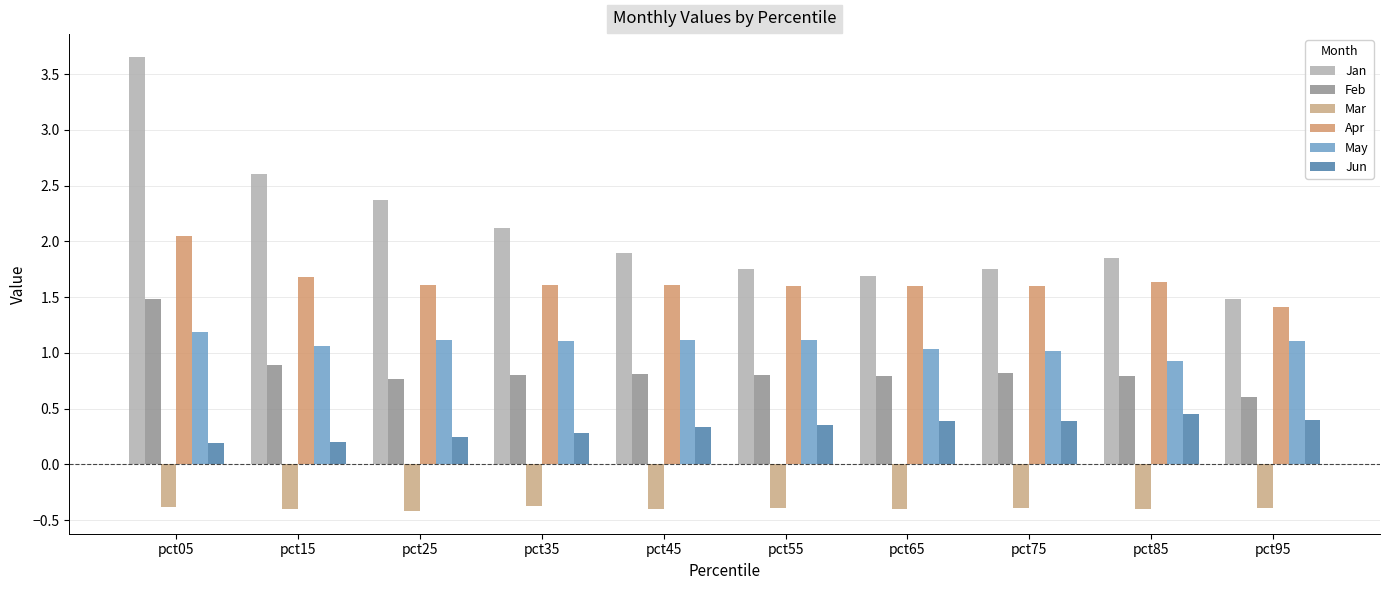

Read the Feb value at pct55.

0.8